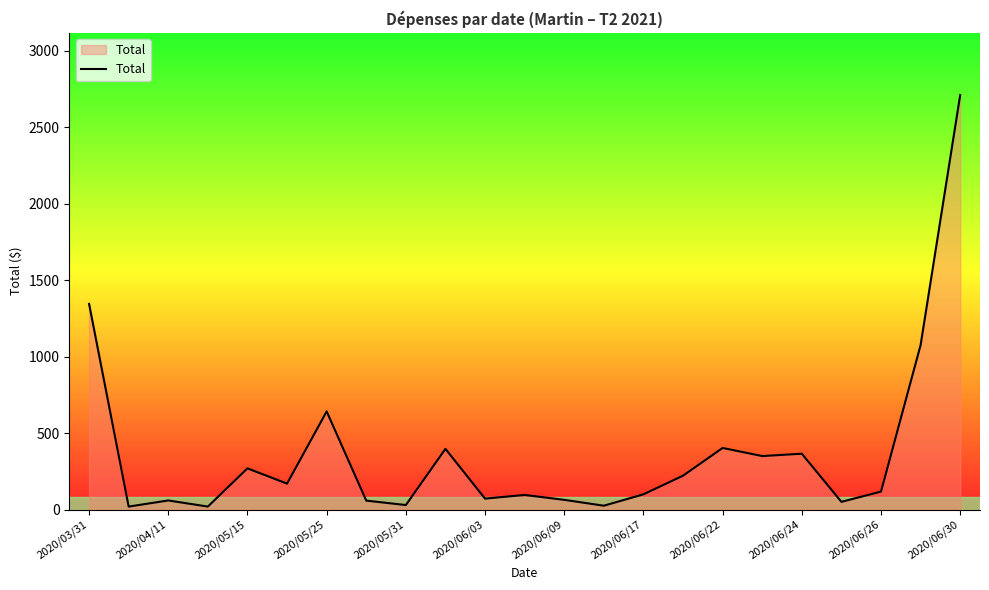

What is the minimum value shown in the chart?

20.0